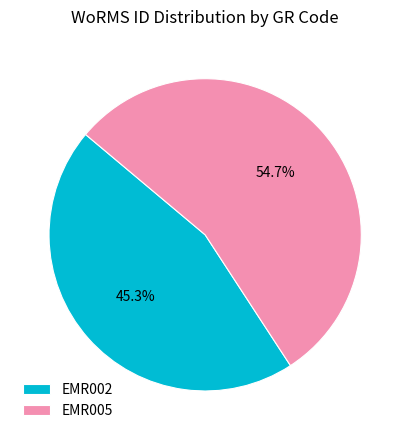

What percentage do EMR005 and EMR002 together represent?

100.0%